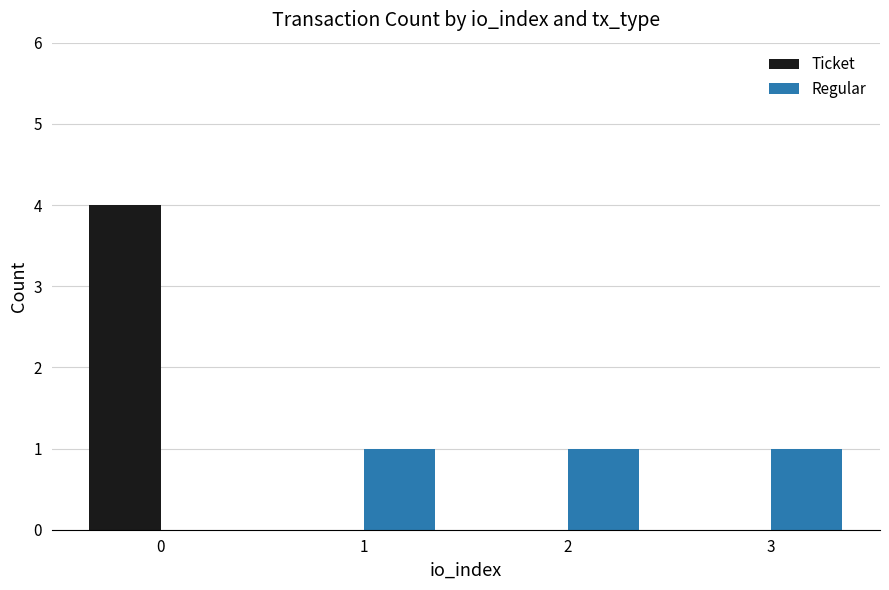

What is the spread (max minus min) of values at 0?

4